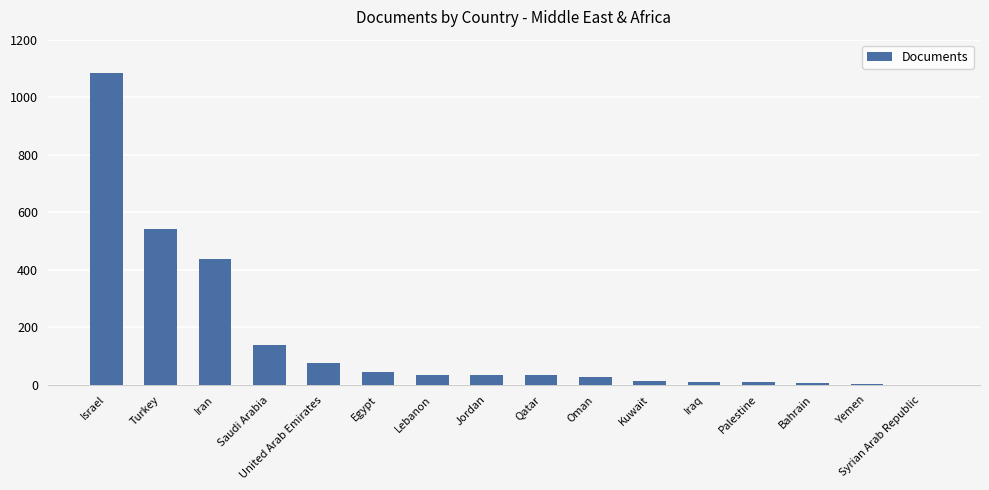

How many distinct data groups are displayed?

1